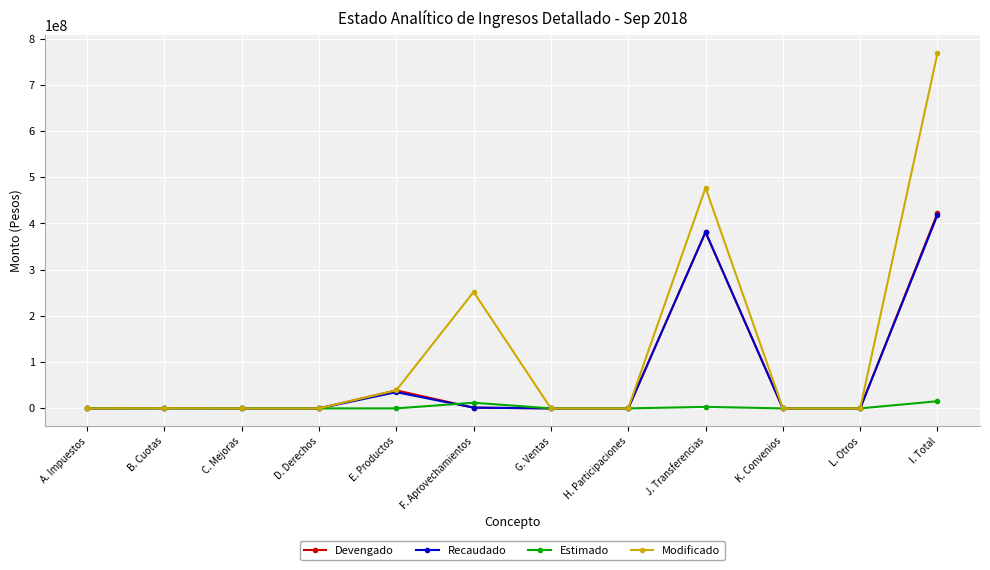

Where is Recaudado nearest to the value 209215994?

J. Transferencias